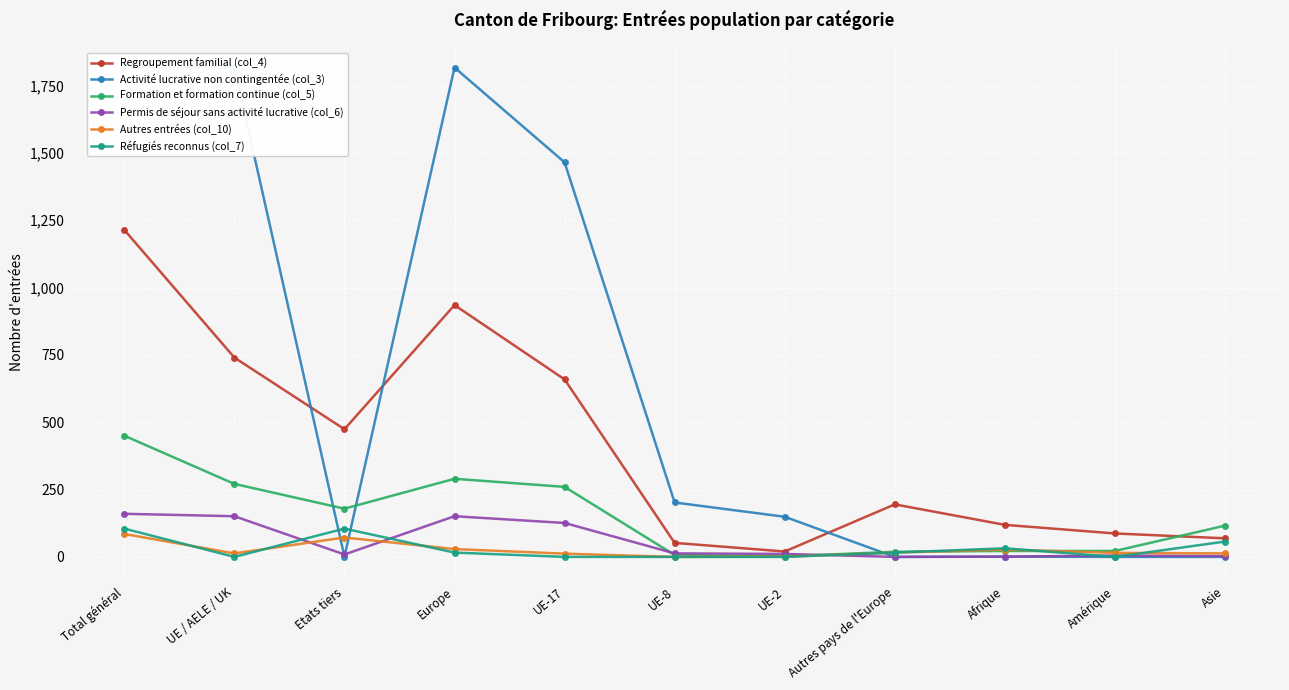

The Activité lucrative non contingentée (col_3) series shows 1 at Etats tiers. True or false?

False